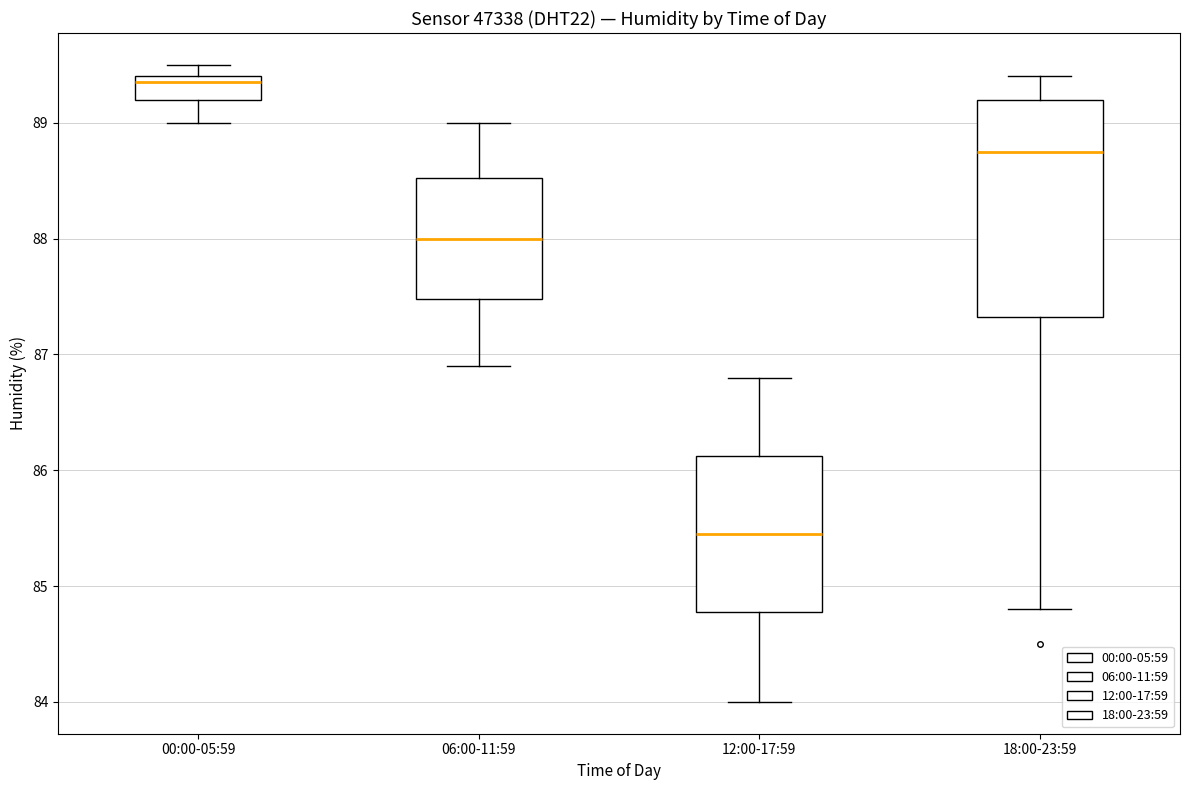

Comparing the boxes themselves (not the whiskers), which one is the tallest?

18:00-23:59